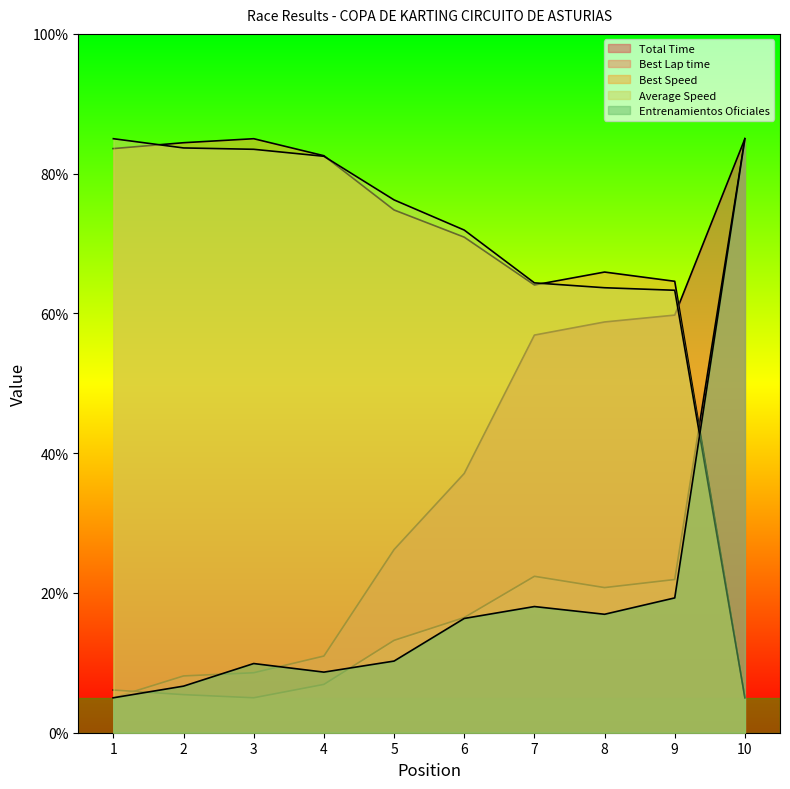

The Best Lap time series shows 5.0 at 3. True or false?

True